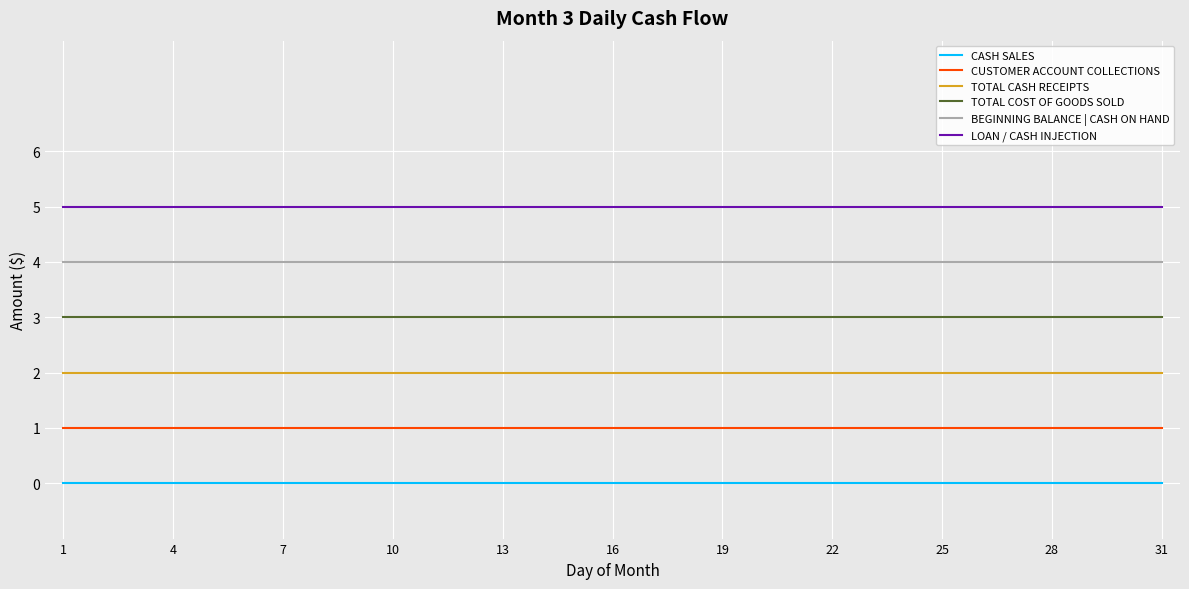

List the series in order of their peak value, highest first.

LOAN / CASH INJECTION, BEGINNING BALANCE | CASH ON HAND, TOTAL COST OF GOODS SOLD, TOTAL CASH RECEIPTS, CUSTOMER ACCOUNT COLLECTIONS, CASH SALES